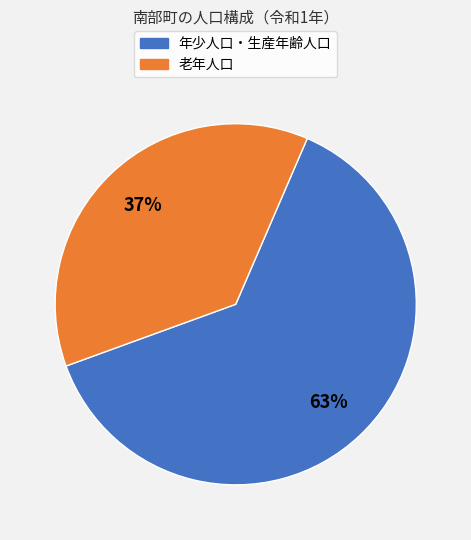

To the nearest percent, what is the average slice percentage?

50%